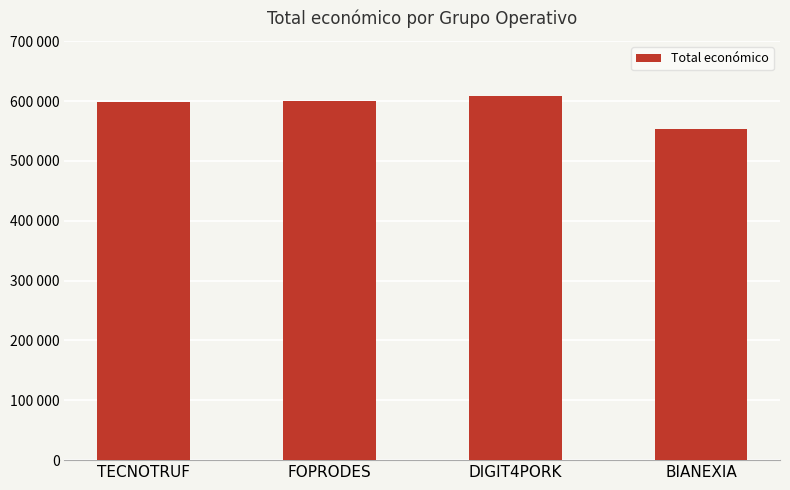

What is the average value?

590186